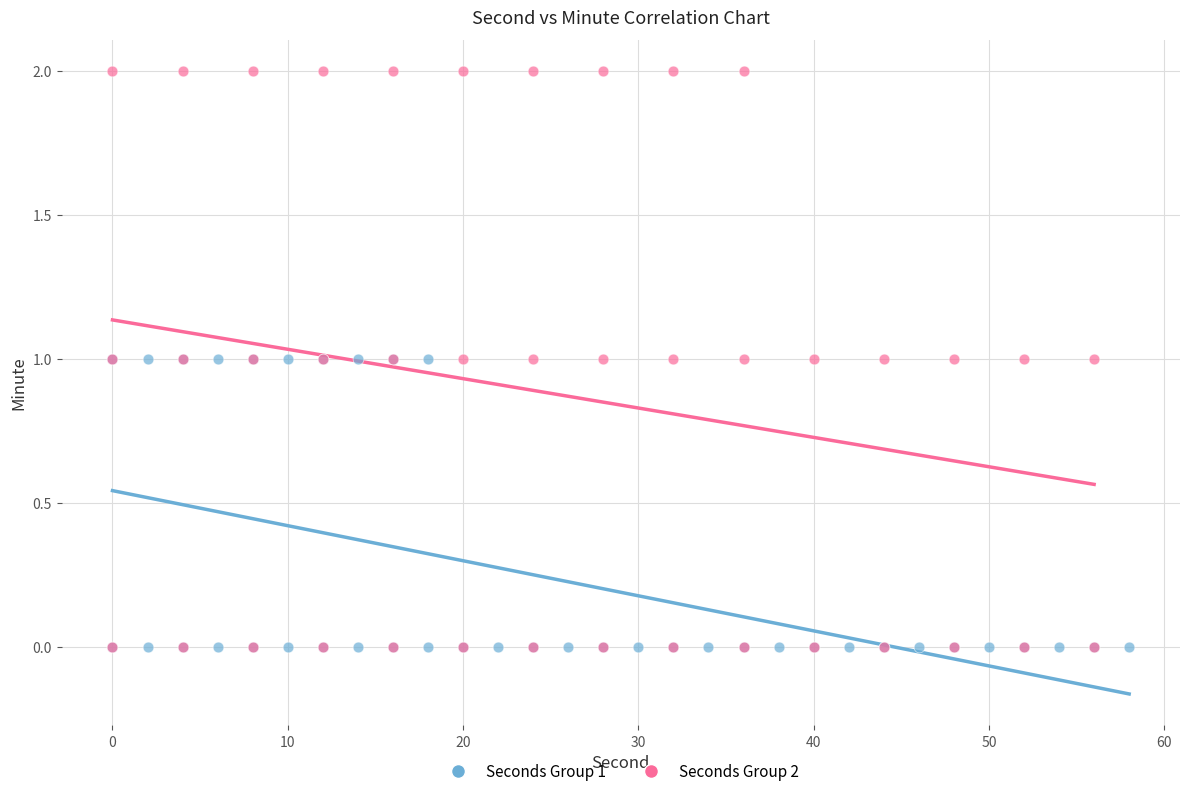

Which series has the largest Y range (max minus min)?

Seconds Group 2